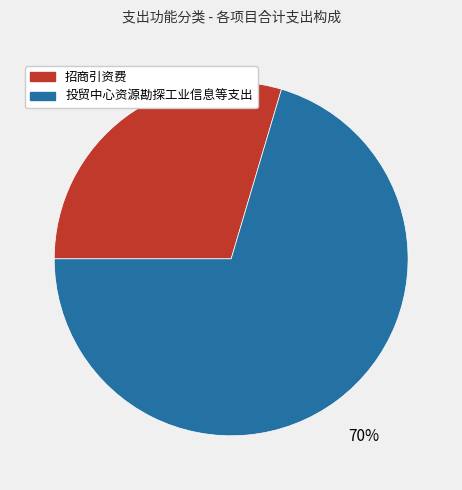

Between 投贸中心资源勘探工业信息等支出 and 招商引资费, which is larger?

投贸中心资源勘探工业信息等支出